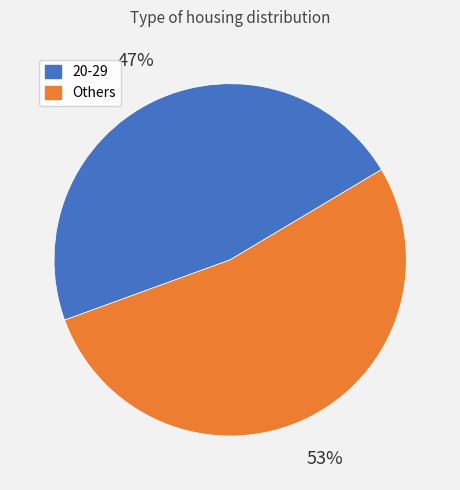

Is there any slice that represents more than half of the pie?

Yes